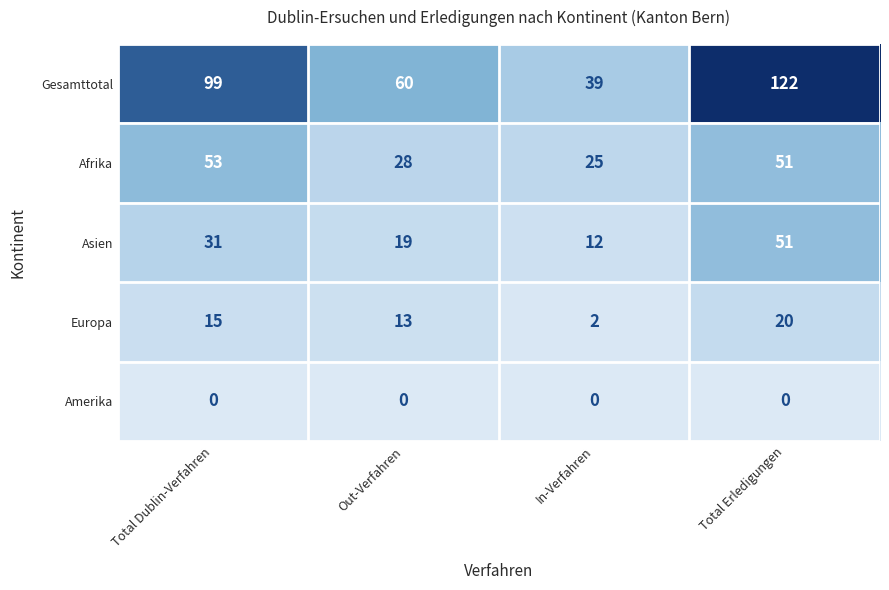

Which series has the widest spread of values?

Gesamttotal